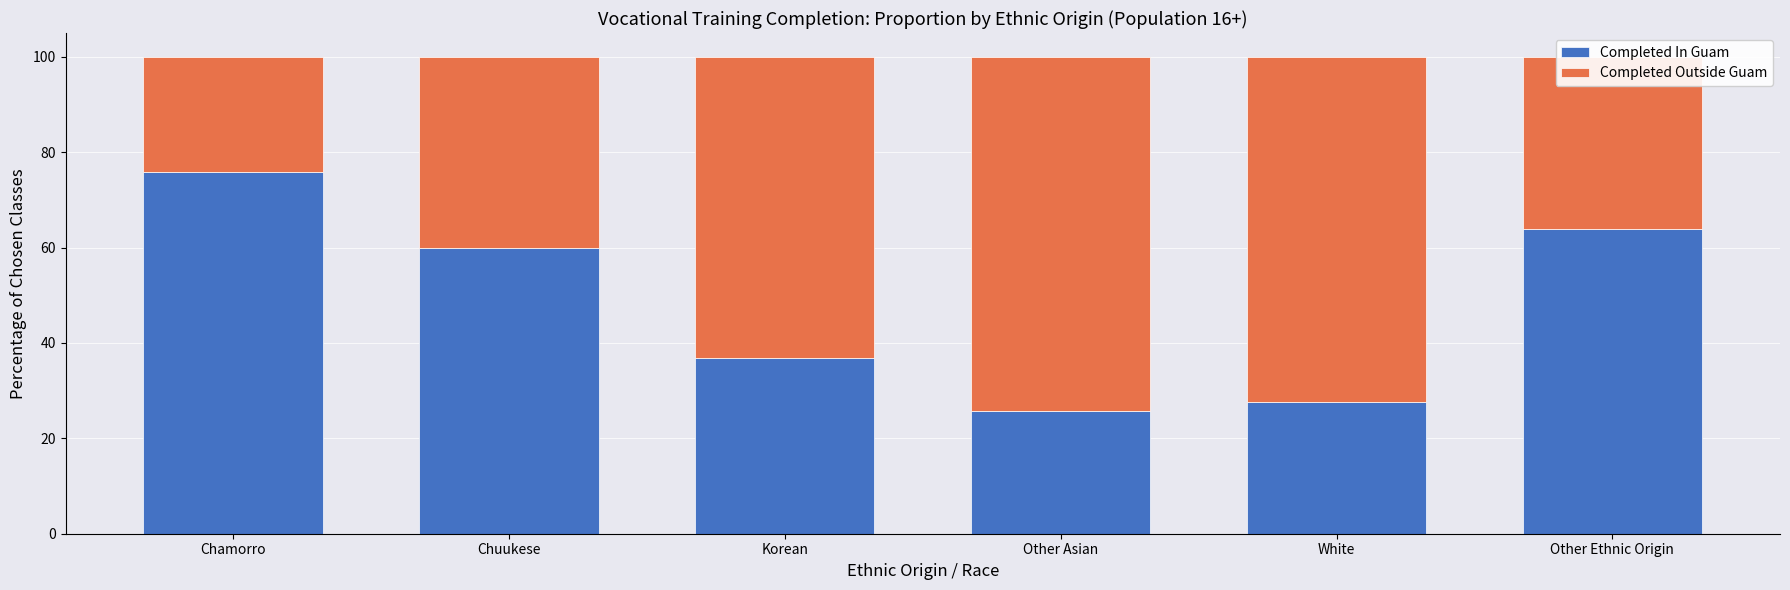

What is the average value of the Completed In Guam series?

48.3